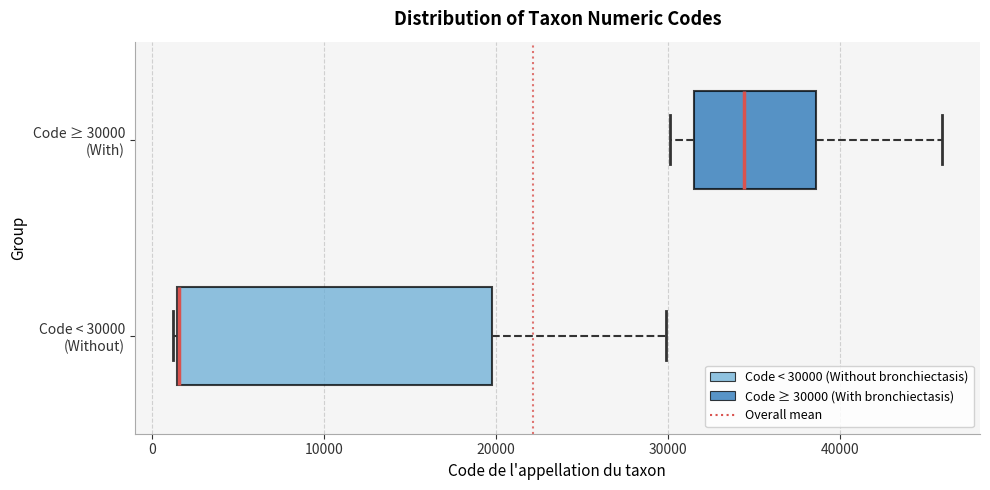

Reading bottom to top, read every box against the x-axis: the position of its median line, the range the box covers, and the ends of its whiskers. The values are not printed on the chart, so give them approximately, as read against the axis.

Code < 30000 (Without): median 2000 (drawn on the box's left edge), box 1000 to 20000, whiskers 1000 to 30000
Code ≥ 30000 (With): median 34000, box 32000 to 39000, whiskers 30000 to 46000